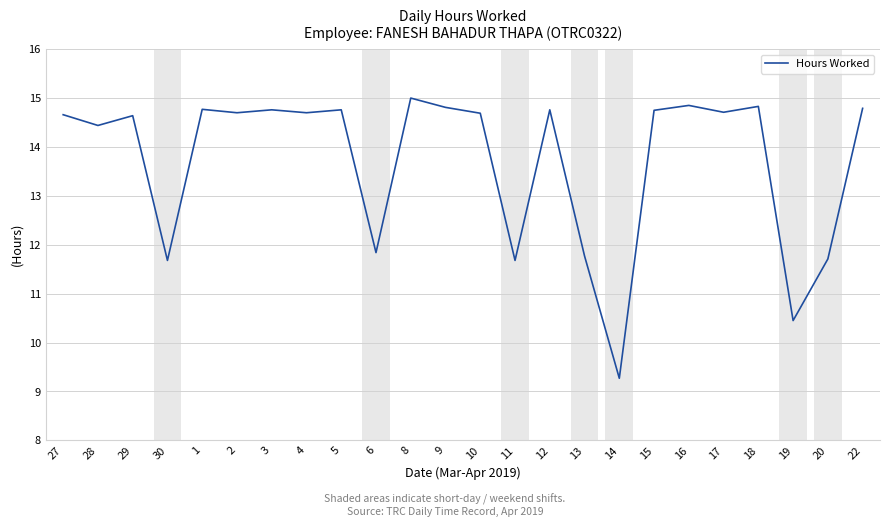

Approximately how many times larger is the value at 15 compared to 12?

1.0